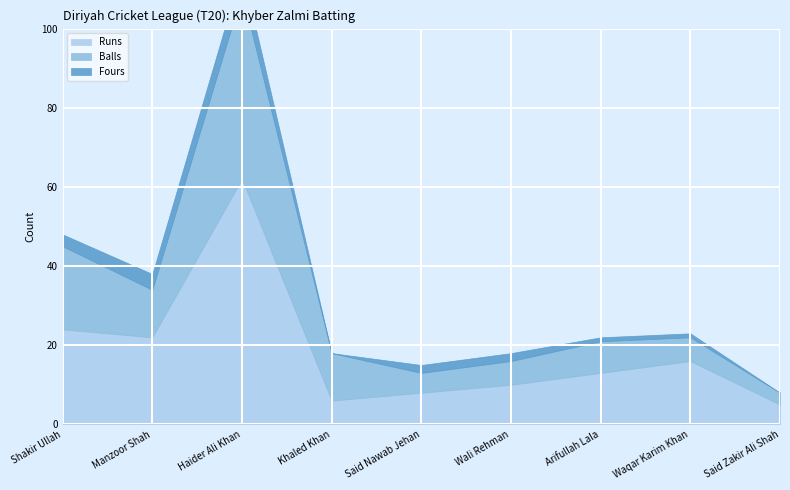

At which category does the chart reach its peak across all series?

Haider Ali Khan